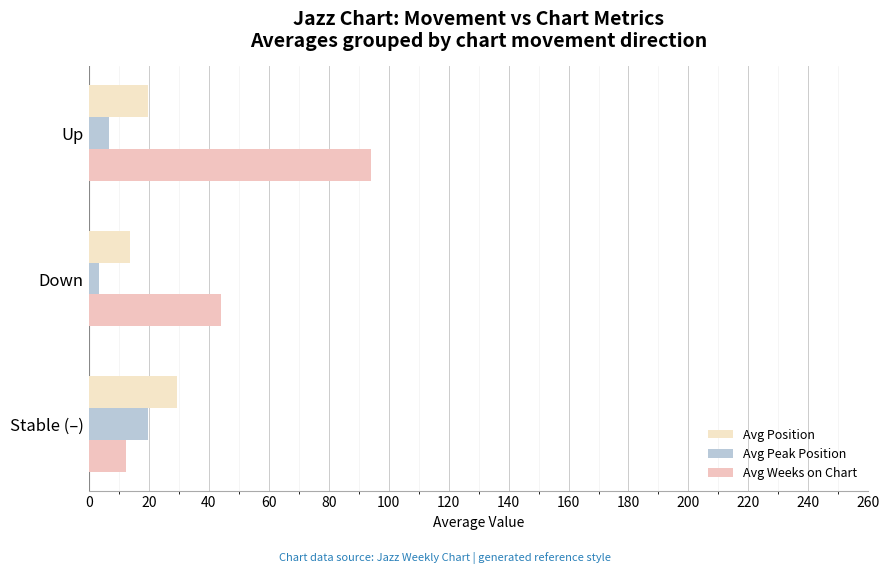

How many data points in Avg Position are above 19?

2